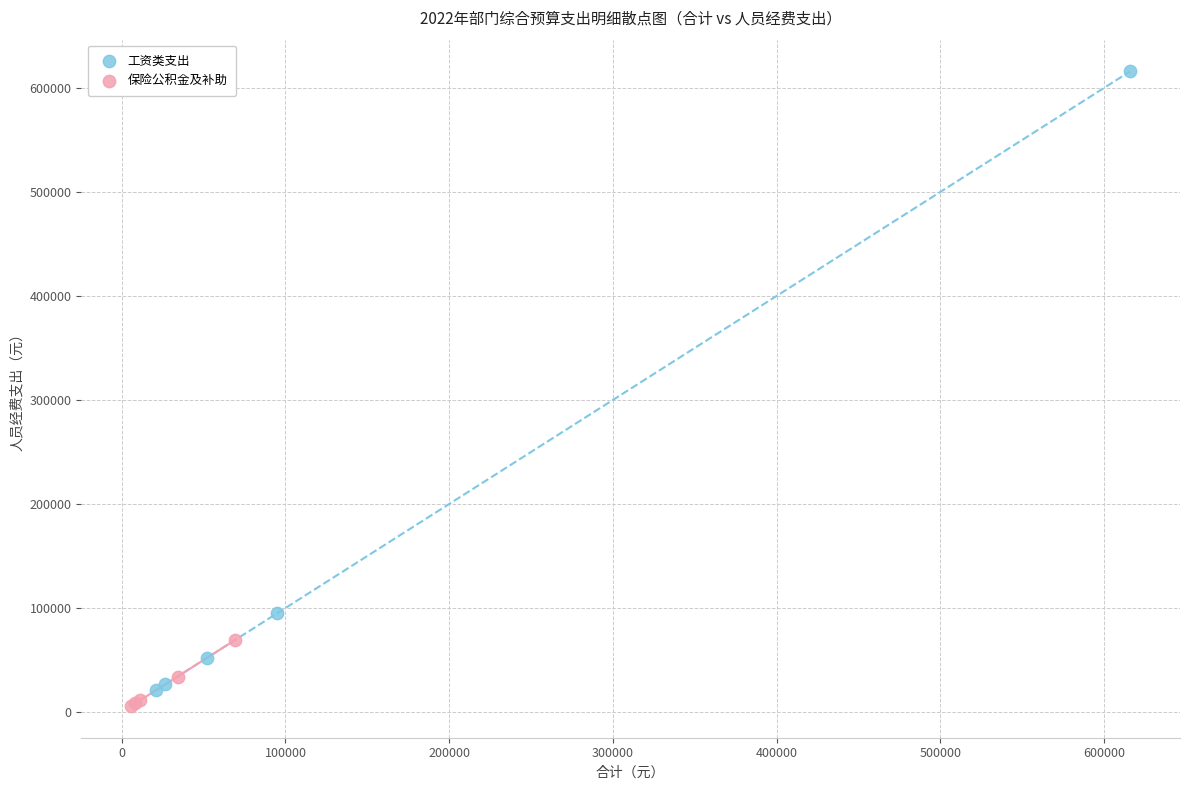

What are all the series names shown in the legend?

工资类支出, 保险公积金及补助